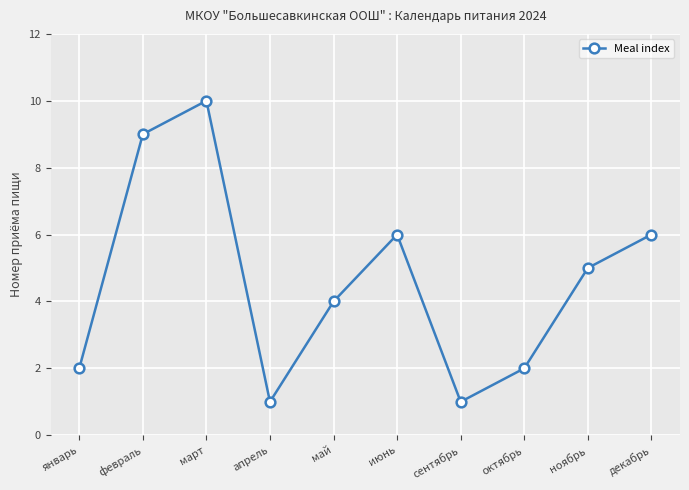

At which category does the data reach its first local valley?

апрель